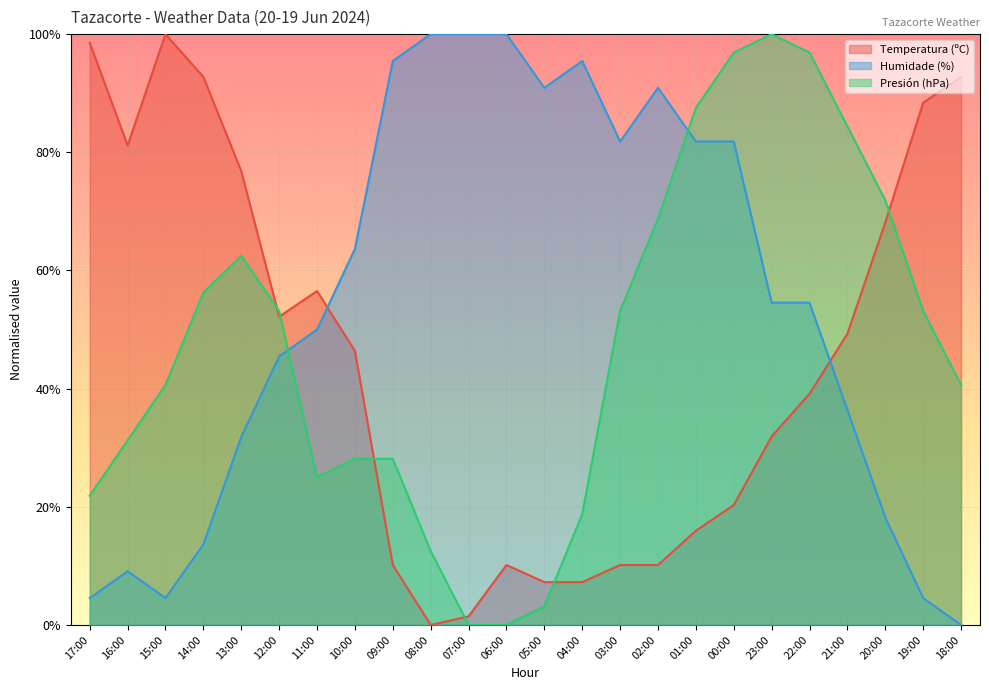

What is the label of the 17th point from the right?

10:00